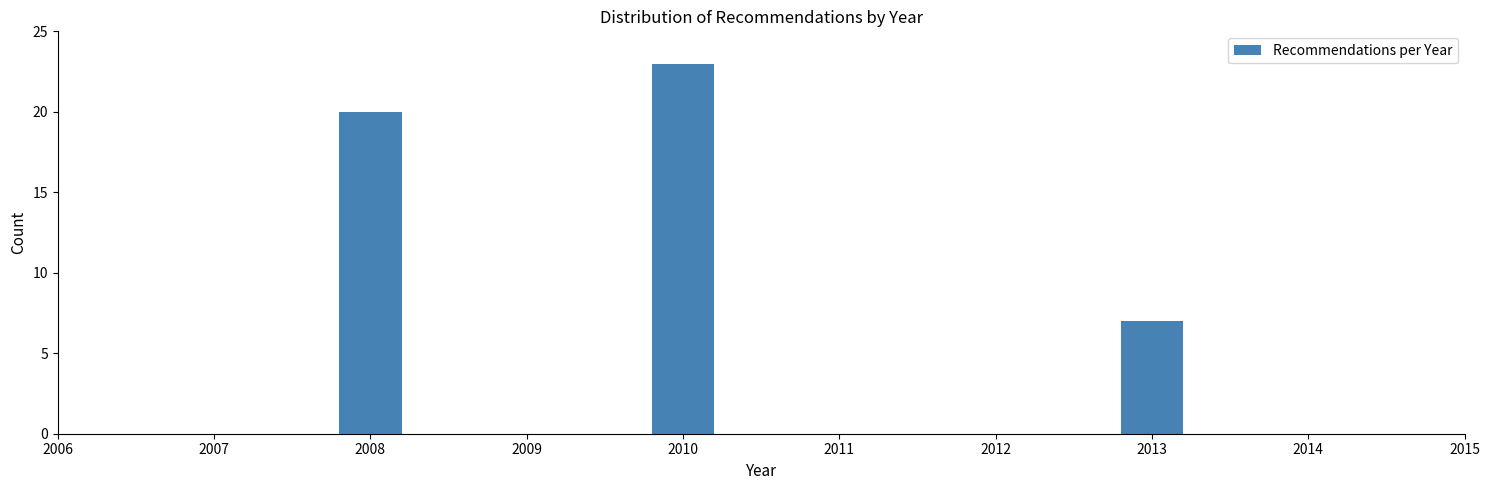

Reading left to right, what are all the values shown in this chart?

2008=20	2010=23	2013=7